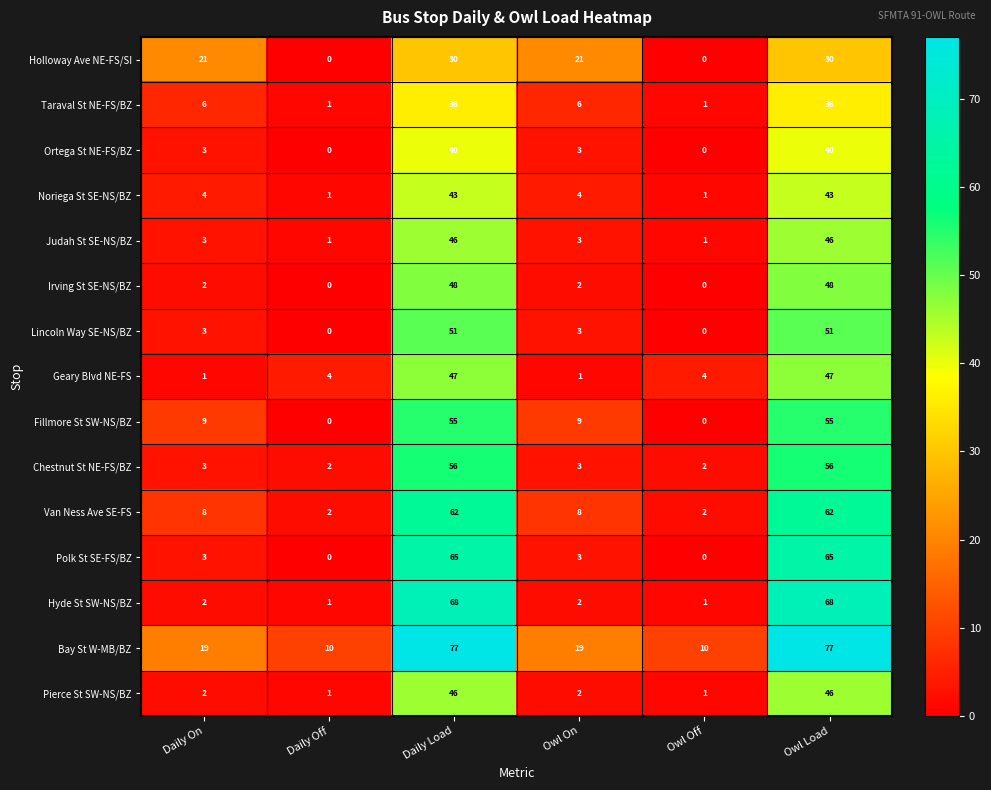

Is the value of Hyde St SW-NS/BZ at Daily Off greater than the value of Holloway Ave NE-FS/SI at Daily Load?

No